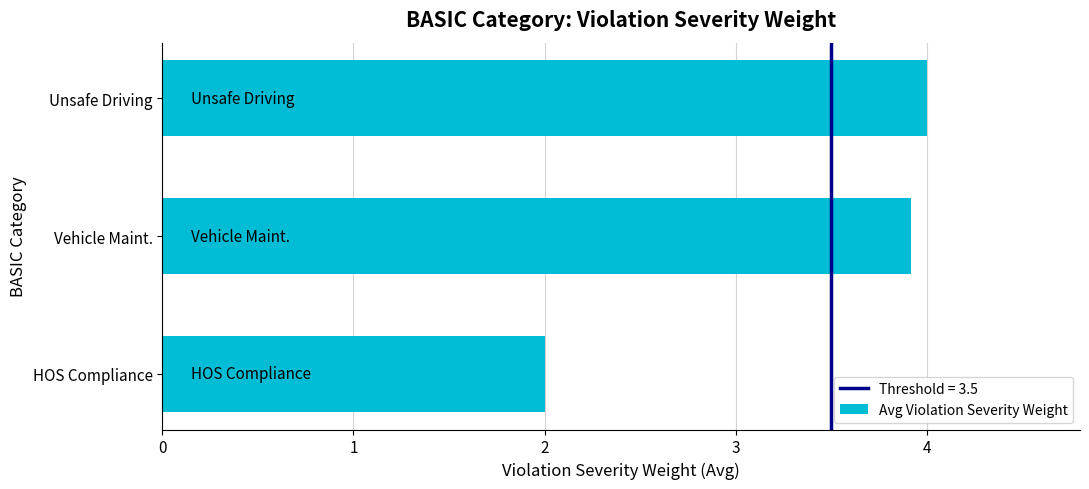

List the labels in order of value, largest first.

Unsafe Driving, Vehicle Maint., HOS Compliance